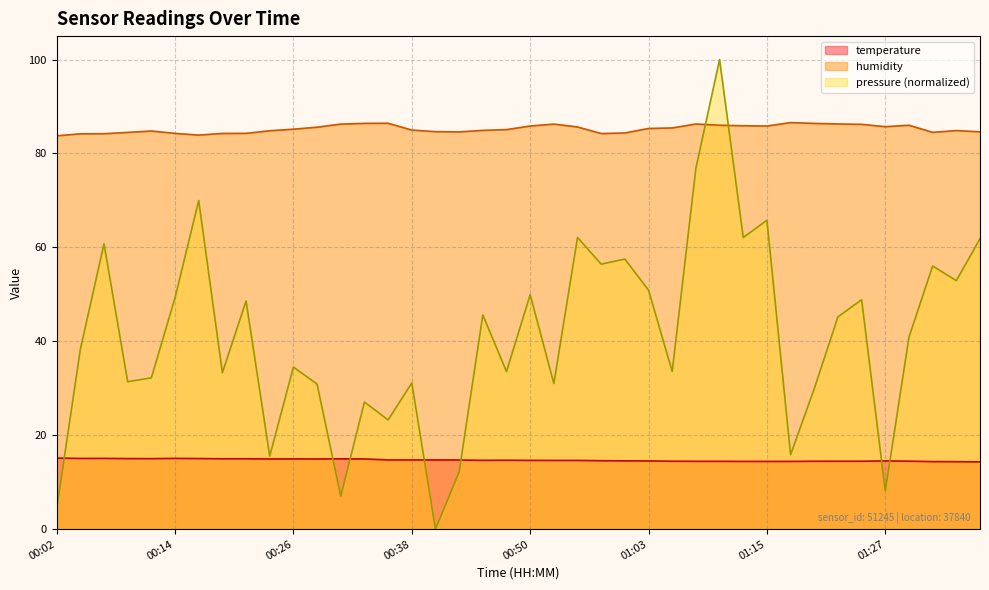

True or false: temperature has a value of 6.5 at 01:27.

False